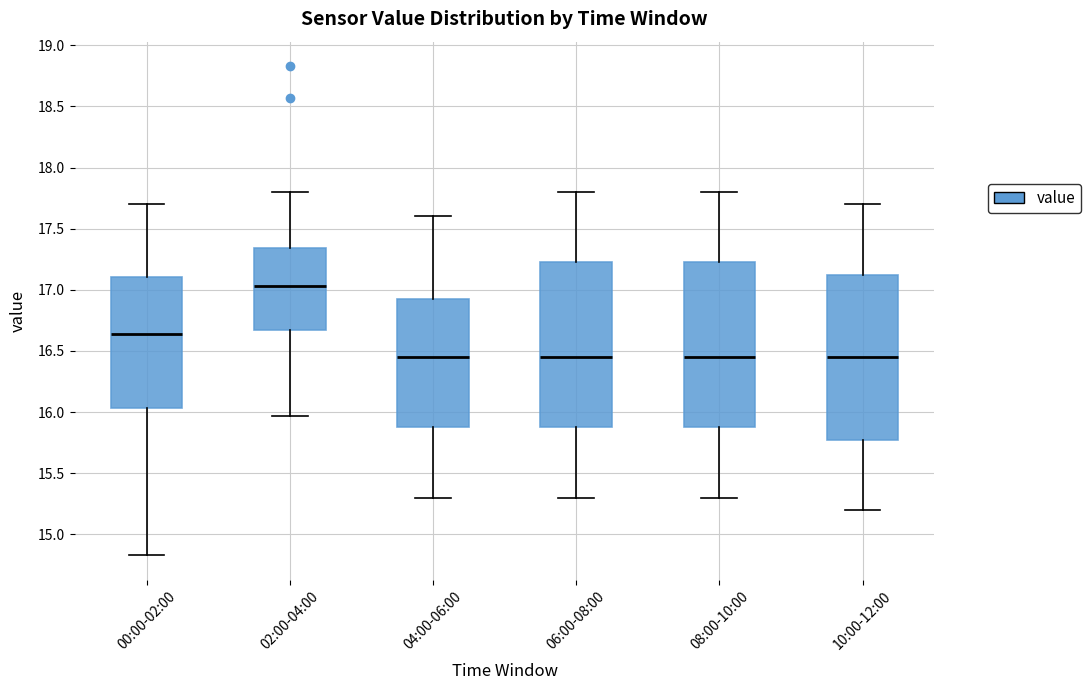

Reading left to right, read every box against the y-axis: the position of its median line, the range the box covers, and the ends of its whiskers. The values are not printed on the chart, so give them approximately, as read against the axis.

00:00-02:00: median 16.65, box 16.05 to 17.10, whiskers 14.85 to 17.70
02:00-04:00: median 17.05, box 16.70 to 17.35, whiskers 15.95 to 17.80
04:00-06:00: median 16.45, box 15.90 to 16.95, whiskers 15.30 to 17.60
06:00-08:00: median 16.45, box 15.90 to 17.25, whiskers 15.30 to 17.80
08:00-10:00: median 16.45, box 15.90 to 17.25, whiskers 15.30 to 17.80
10:00-12:00: median 16.45, box 15.80 to 17.15, whiskers 15.20 to 17.70